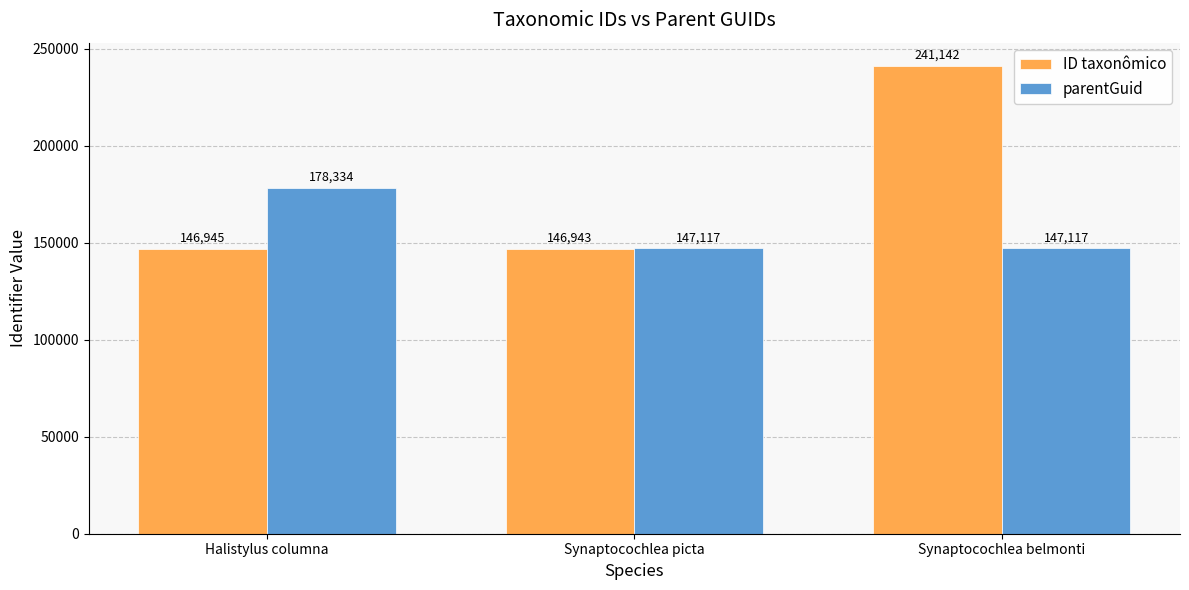

What is the spread (max minus min) of values at Synaptocochlea picta?

174